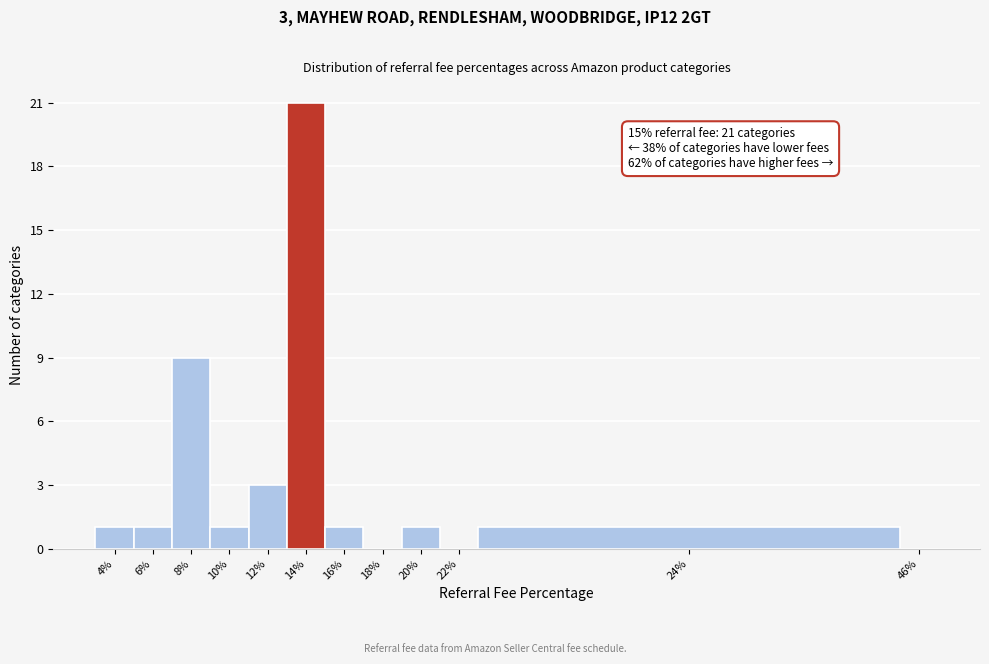

Reading left to right, transcribe all the data shown in this chart.

4%=1	6%=1	8%=9	10%=1	12%=3	14%=21	16%=1	18%=0	20%=1	22%=0	24%=1	46%=0